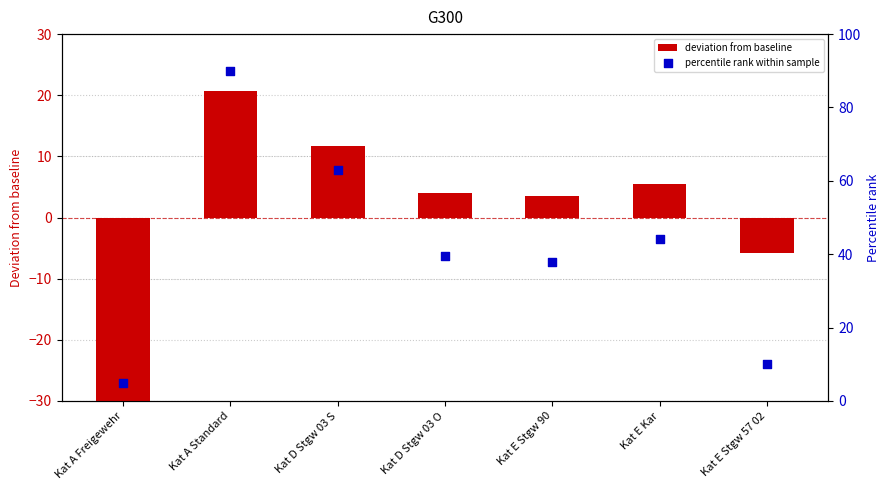

What are all the series names shown in the legend?

deviation from baseline, percentile rank within sample